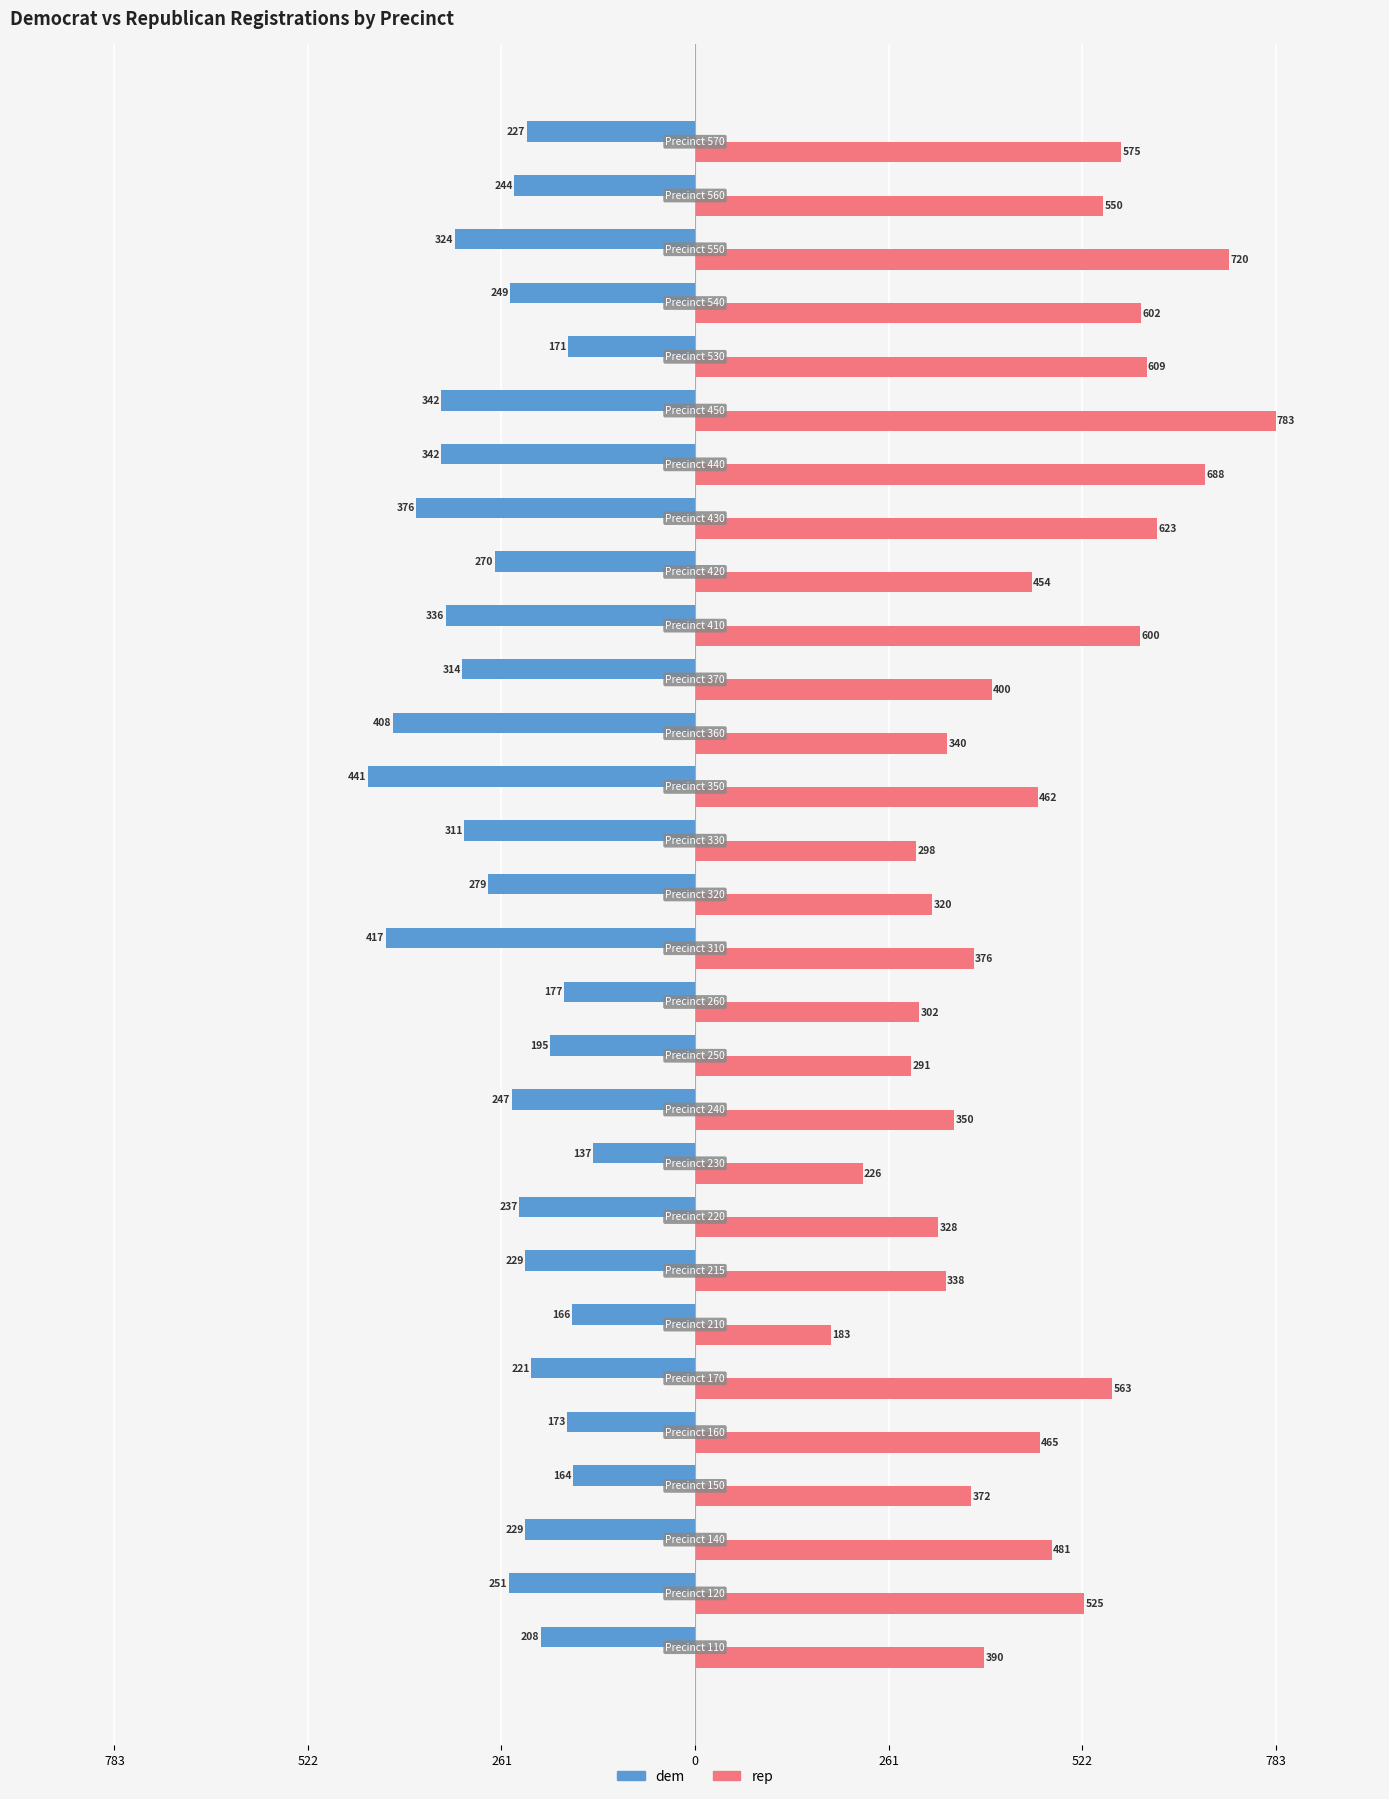

Reading left to right, what are all the values shown in this chart?

dem: -208	-251	-229	-164	-173	-221	-166	-229	-237	-137	-247	-195	-177	-417	-279	-311	-441	-408	-314	-336	-270	-376	-342	-342	-171	-249	-324	-244	-227
rep: 390	525	481	372	465	563	183	338	328	226	350	291	302	376	320	298	462	340	400	600	454	623	688	783	609	602	720	550	575